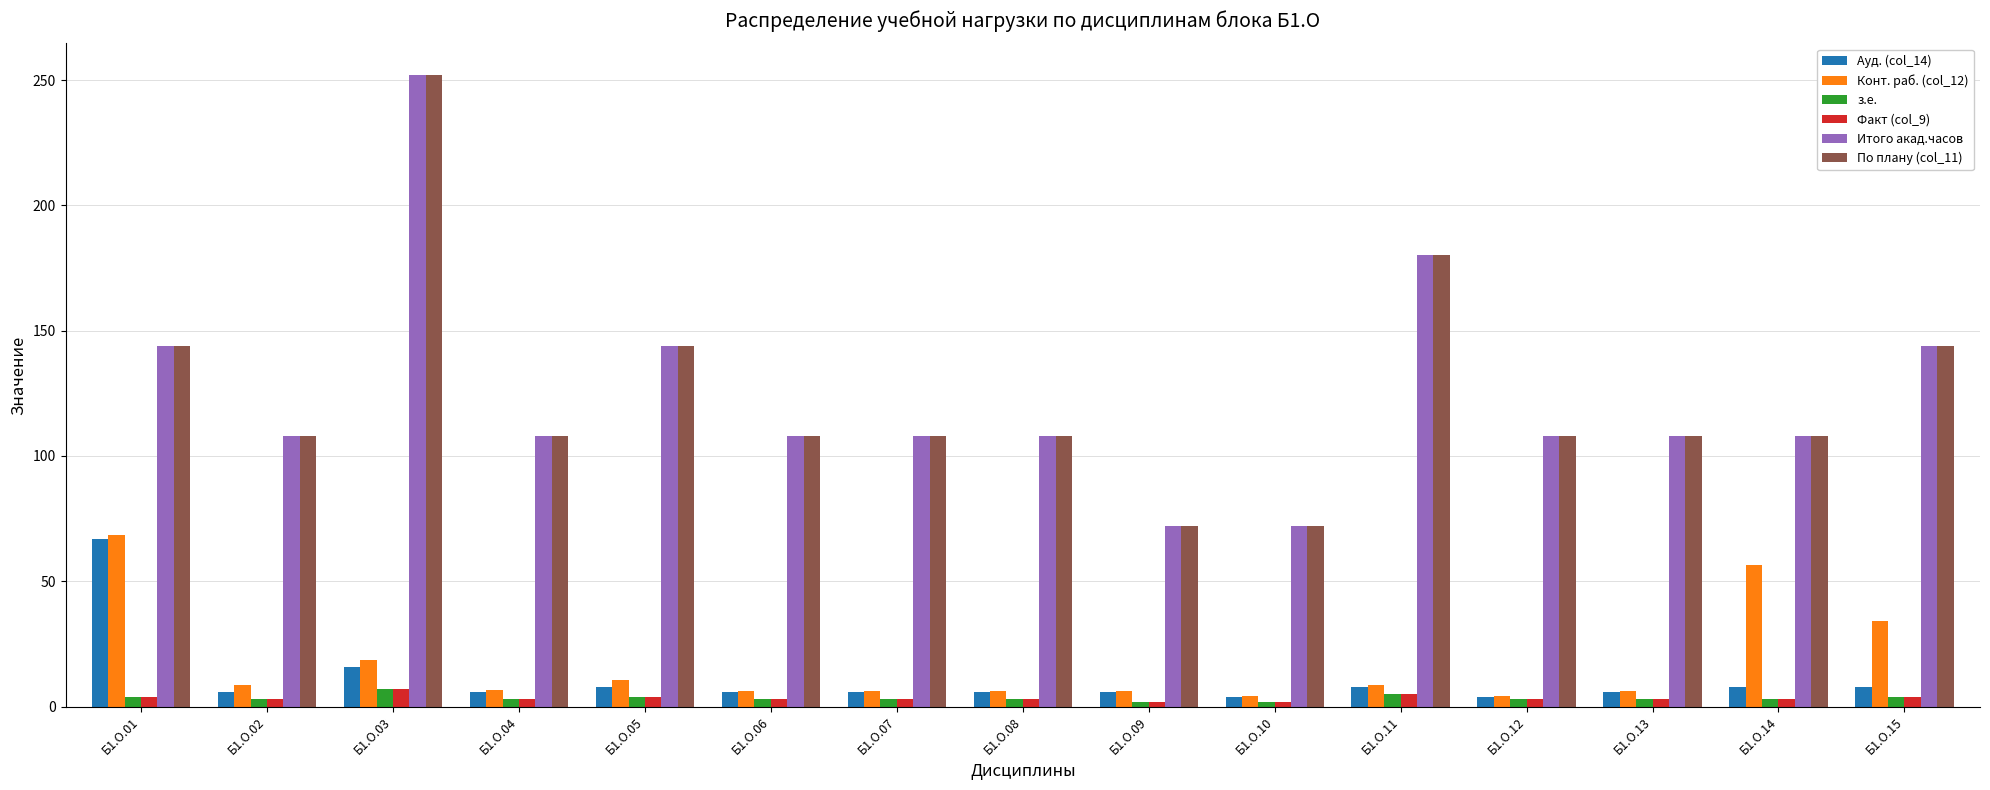

What is the sum of all Факт (col_9) values?

52.0